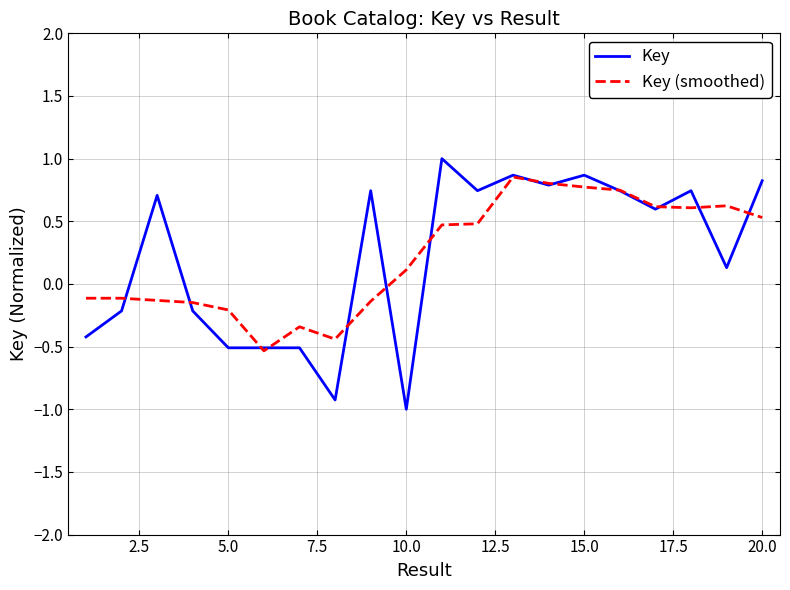

What is the highest value of the Key series?

1.0